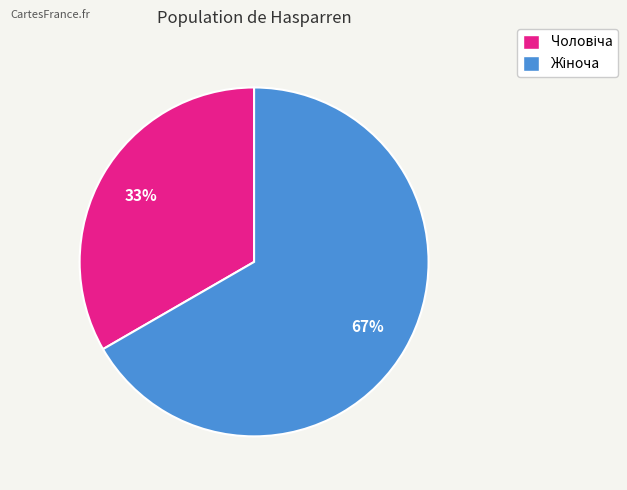

Is there any slice that represents more than half of the pie?

Yes